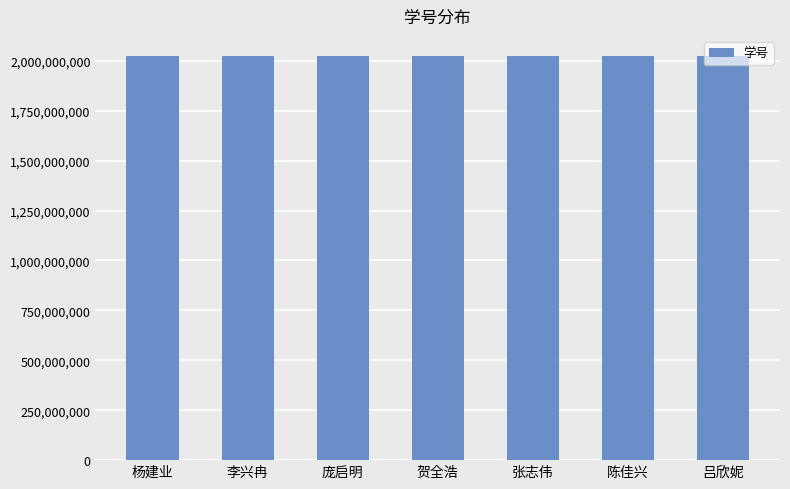

What is the maximum value shown in the chart?

2023320079